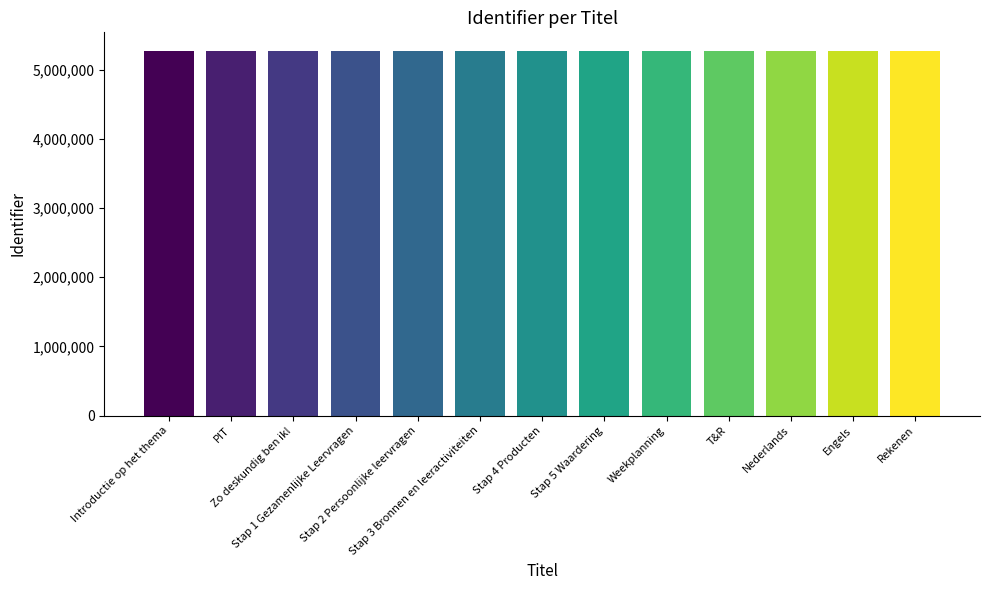

What is the value of the 5th bar from the left?

5274256